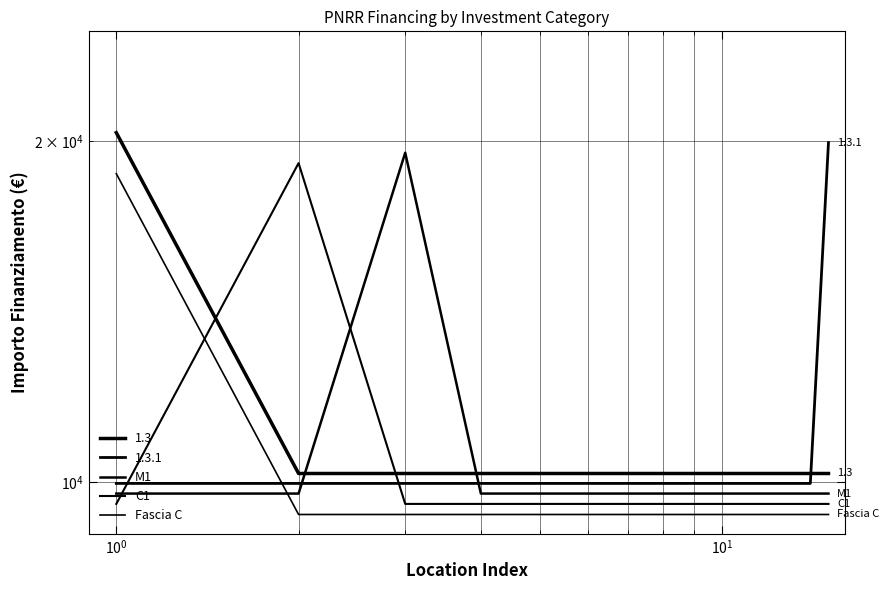

How many interior local peaks does the C1 series have?

1